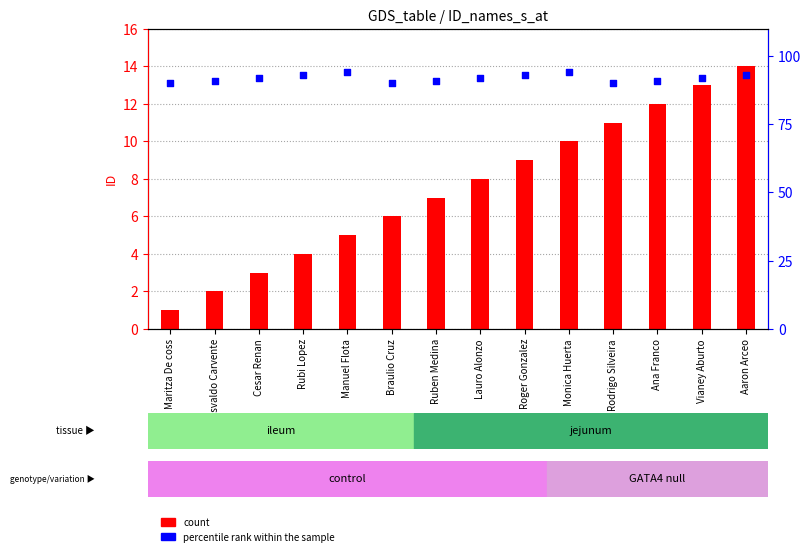

Is the value of percentile rank within the sample at Ruben Medina greater than the value of count at Osvaldo Carvente?

Yes